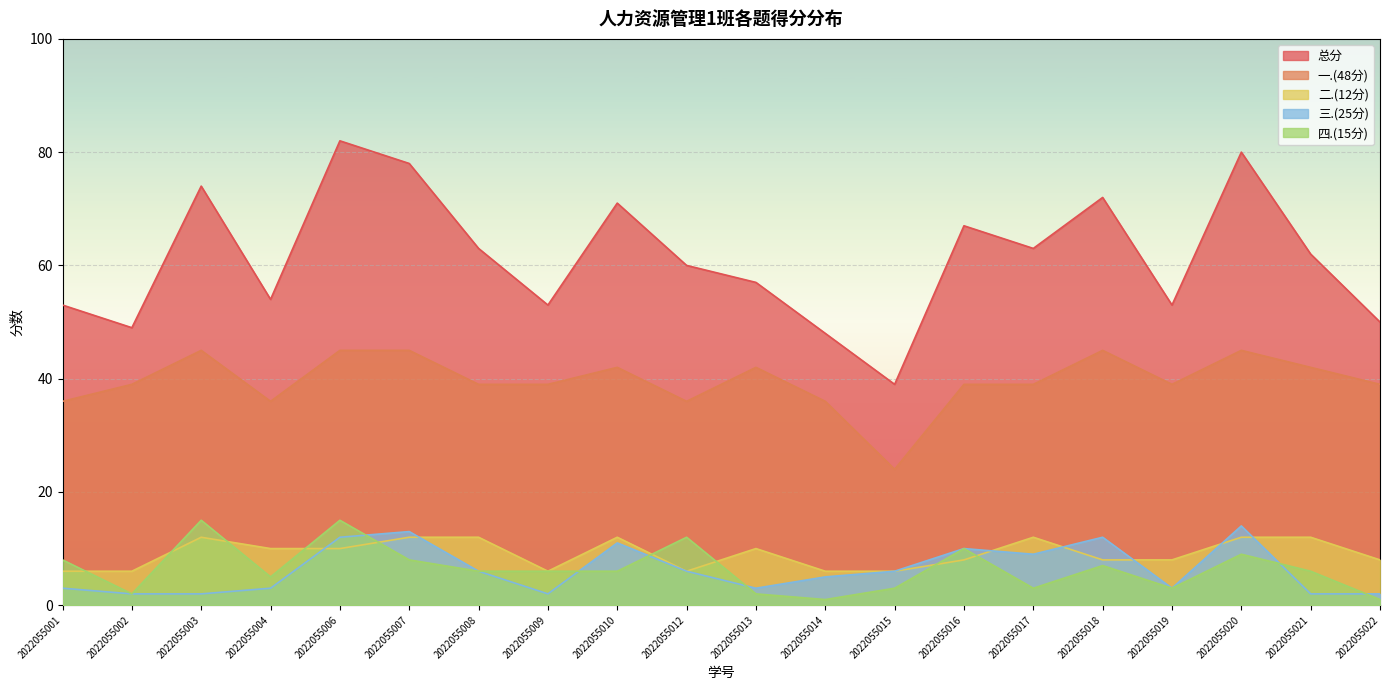

Between 2022055004 and 2022055015, which series saw the biggest shift?

总分